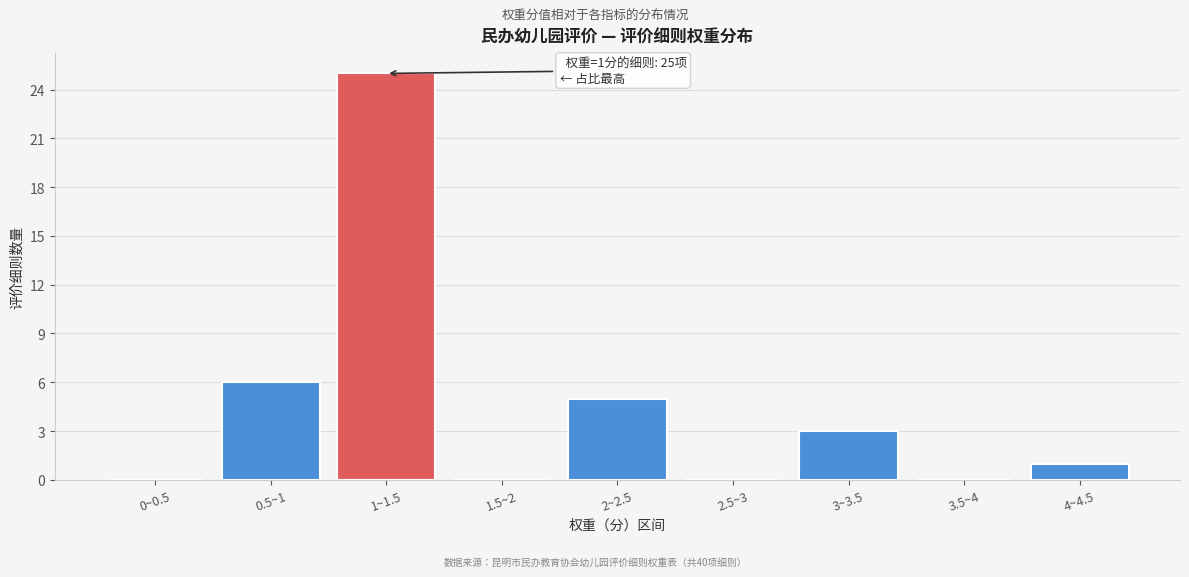

Reading left to right, extract all data points from this chart.

0~0.5=0	0.5~1=6	1~1.5=25	1.5~2=0	2~2.5=5	2.5~3=0	3~3.5=3	3.5~4=0	4~4.5=1